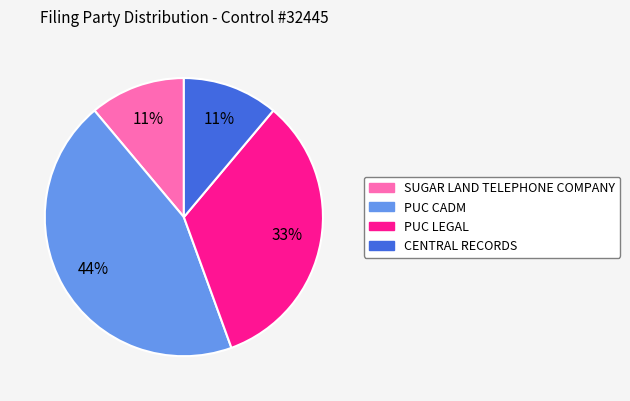

Count the number of slices in the pie.

4